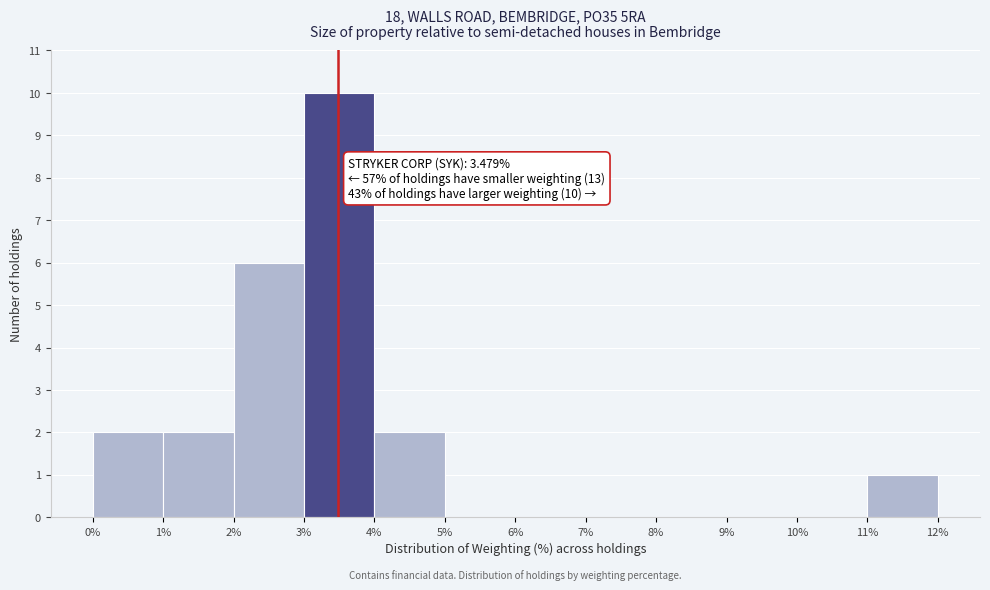

Which range on the x-axis has the tallest bar?

3% to 4%